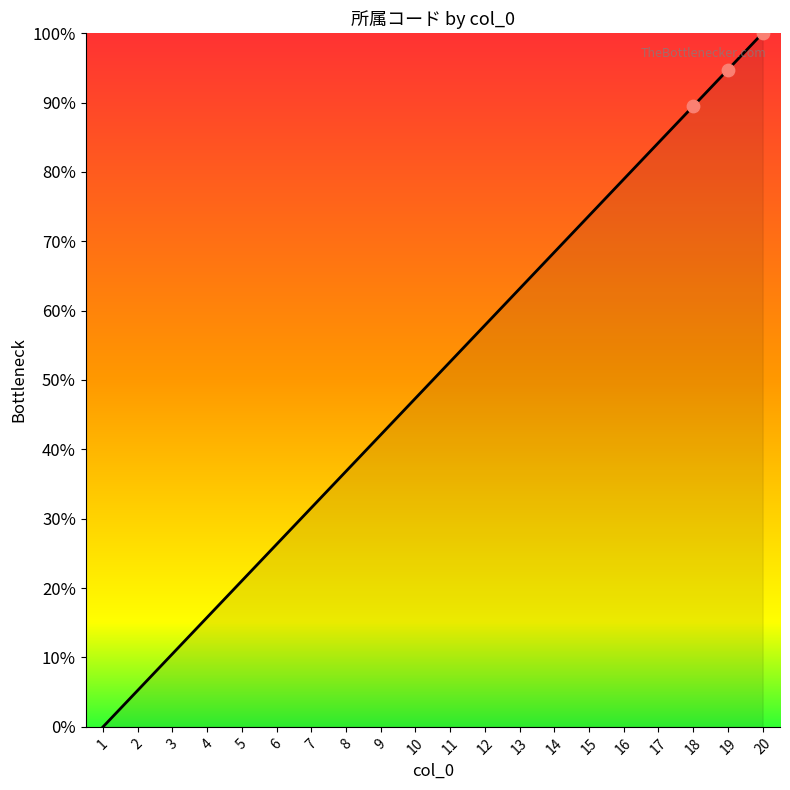

Between 9 and 8, which is larger?

9